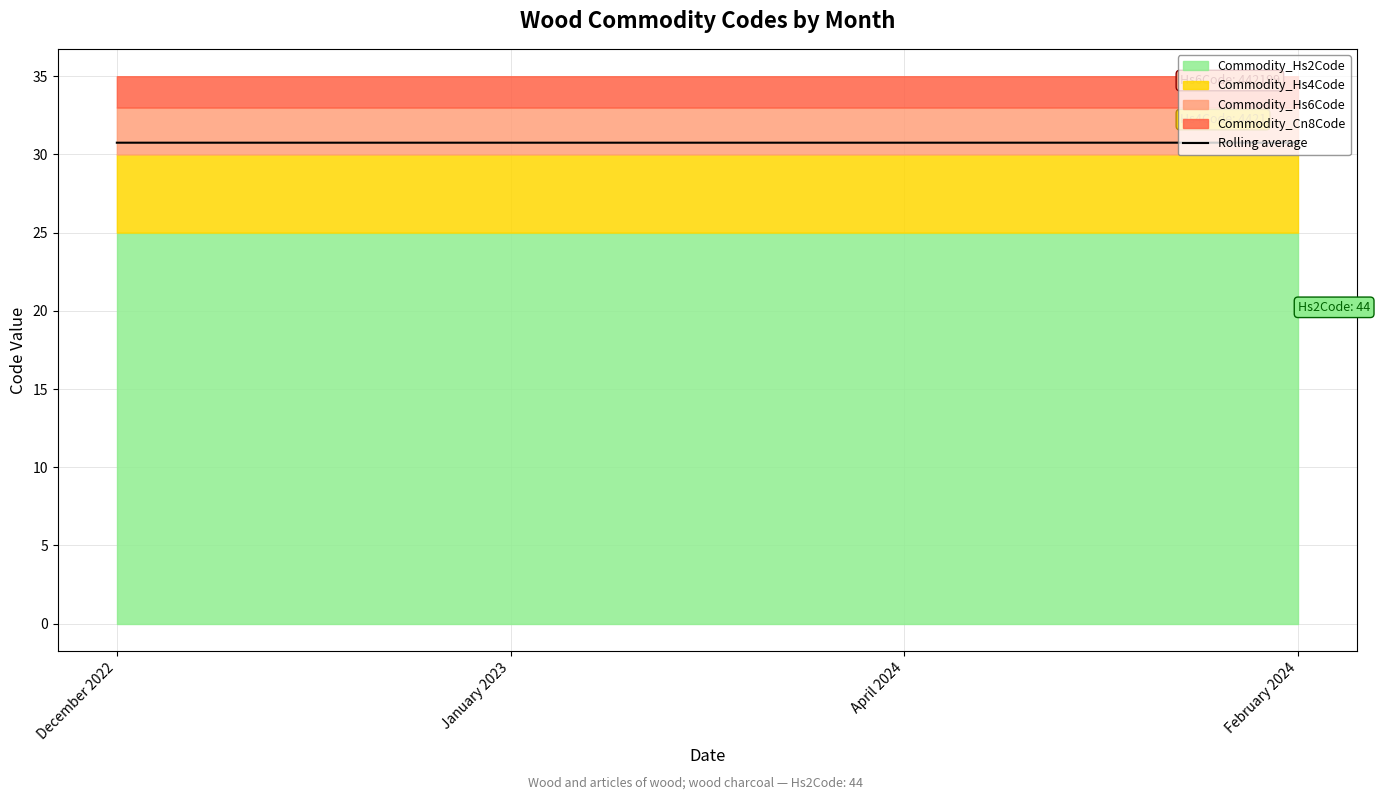

How many values are between 30 and 31?

4